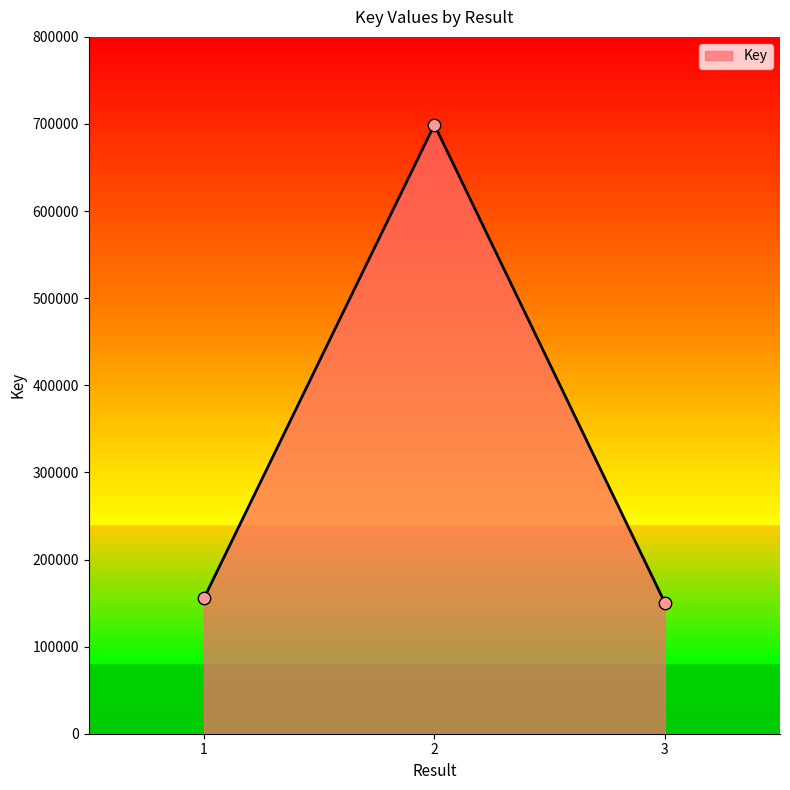

What is the change in value from 2 to 3?

-548675